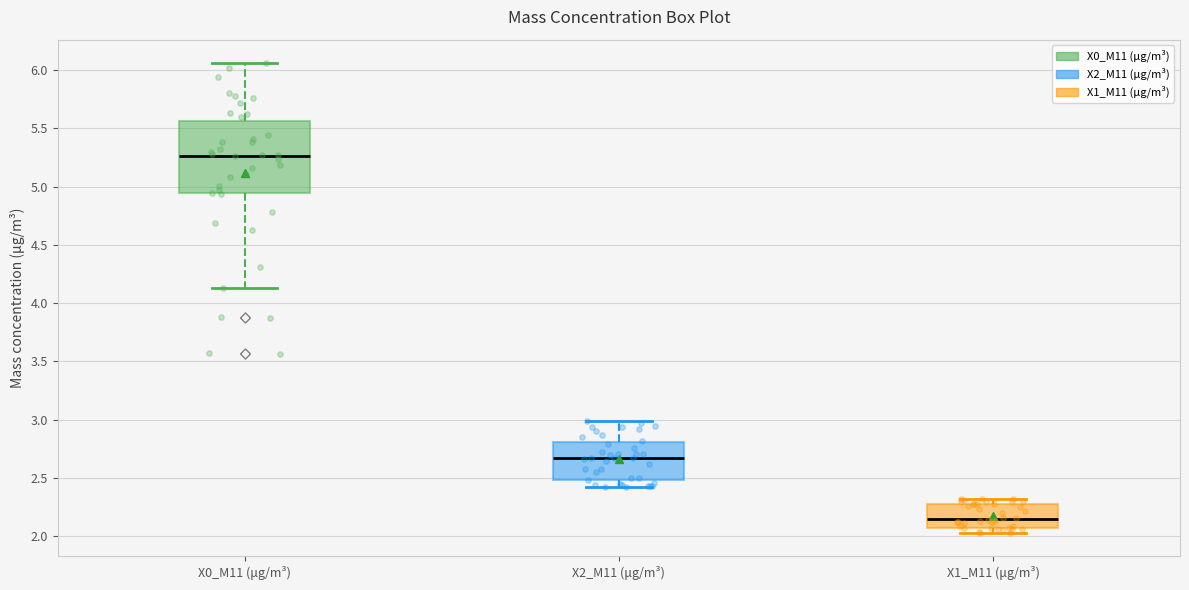

Reading left to right, read every box against the y-axis: the position of its median line, the range the box covers, and the ends of its whiskers. The values are not printed on the chart, so give them approximately, as read against the axis.

X0_M11 (μg/m³): median 5.25, box 4.95 to 5.55, whiskers 4.15 to 6.05
X2_M11 (μg/m³): median 2.65, box 2.50 to 2.80, whiskers 2.40 to 3.00
X1_M11 (μg/m³): median 2.15, box 2.10 to 2.30, whiskers 2.05 to 2.30 (just above the box's upper edge)